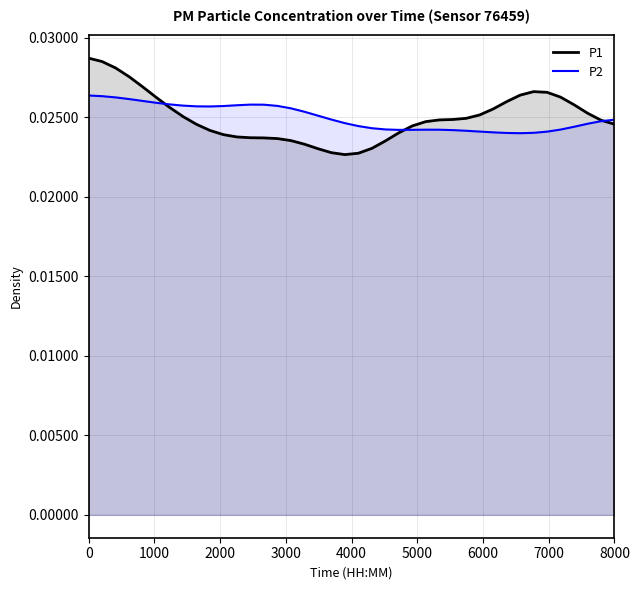

How many intersections are there between P1 and P2?

3